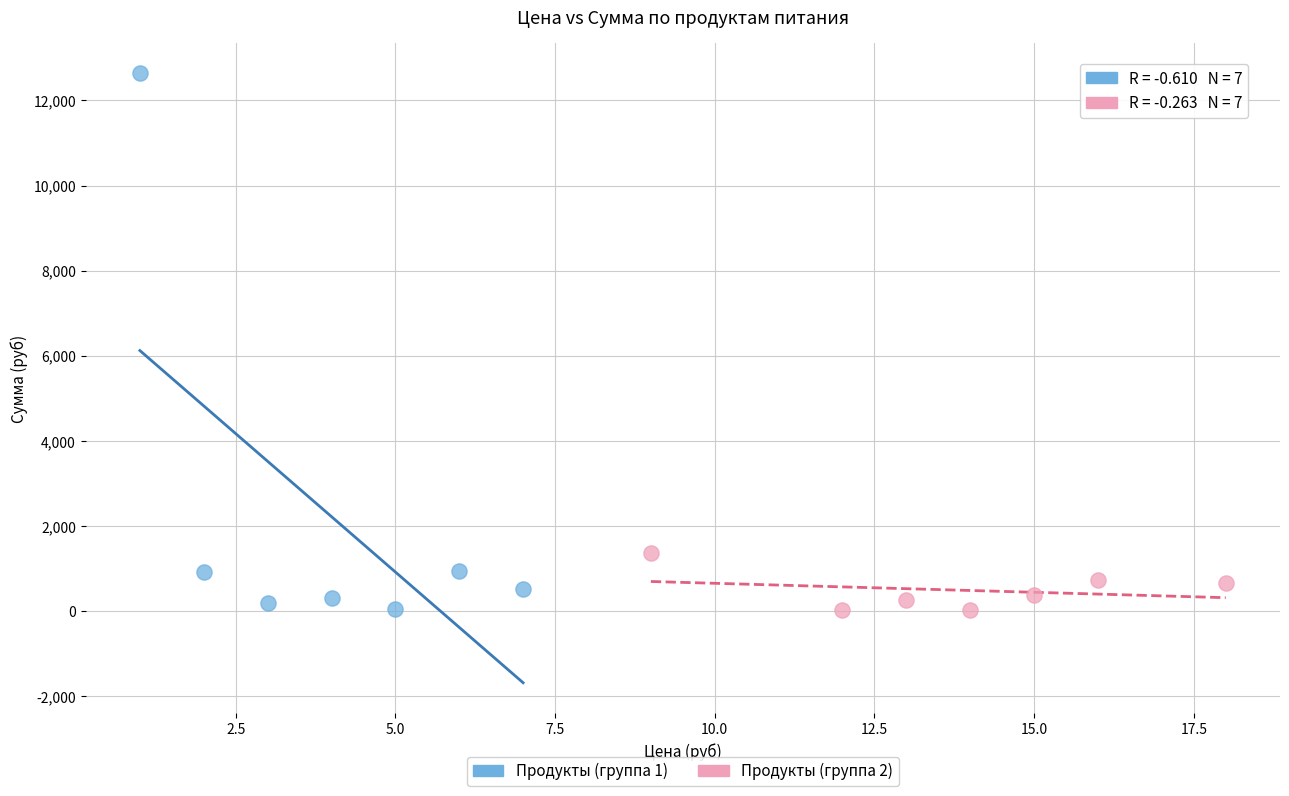

What are all the series names shown in the legend?

Продукты (группа 1), Продукты (группа 2)